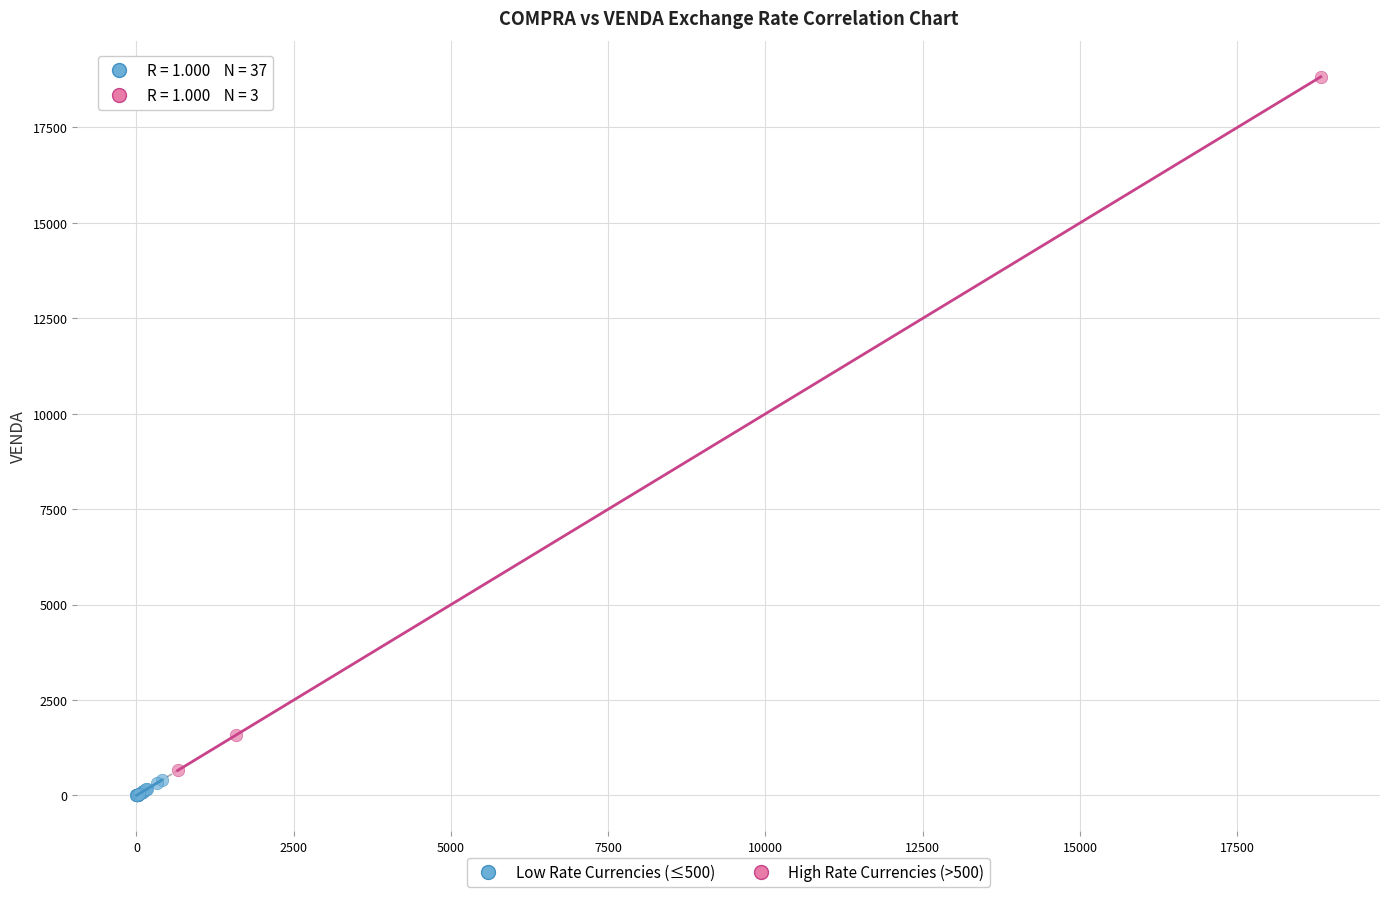

Which series has the largest Y range (max minus min)?

High Rate Currencies (>500)